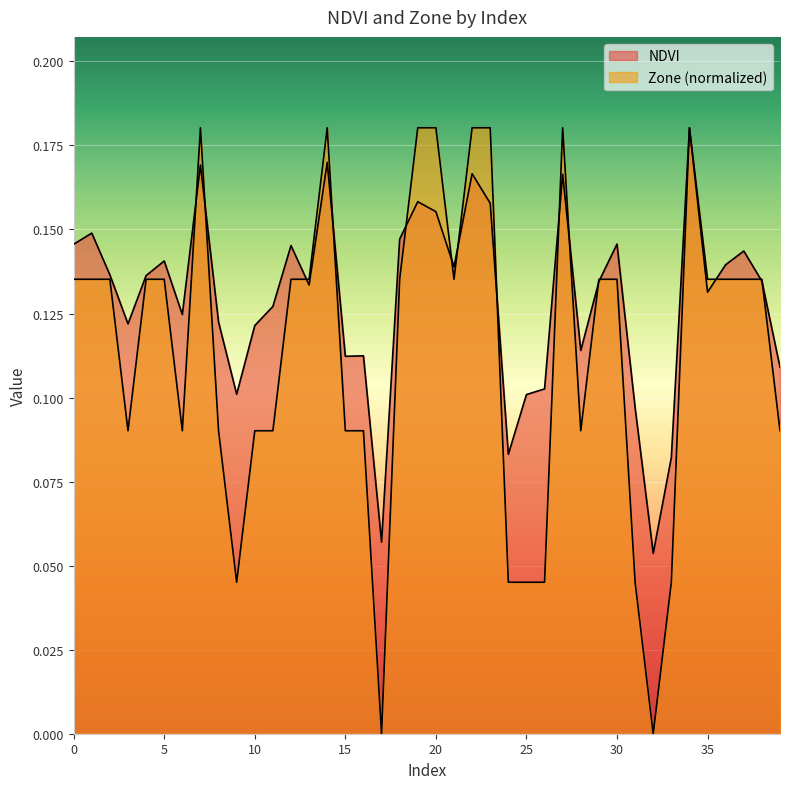

After their last crossing, which series has the higher values: NDVI or Zone?

NDVI